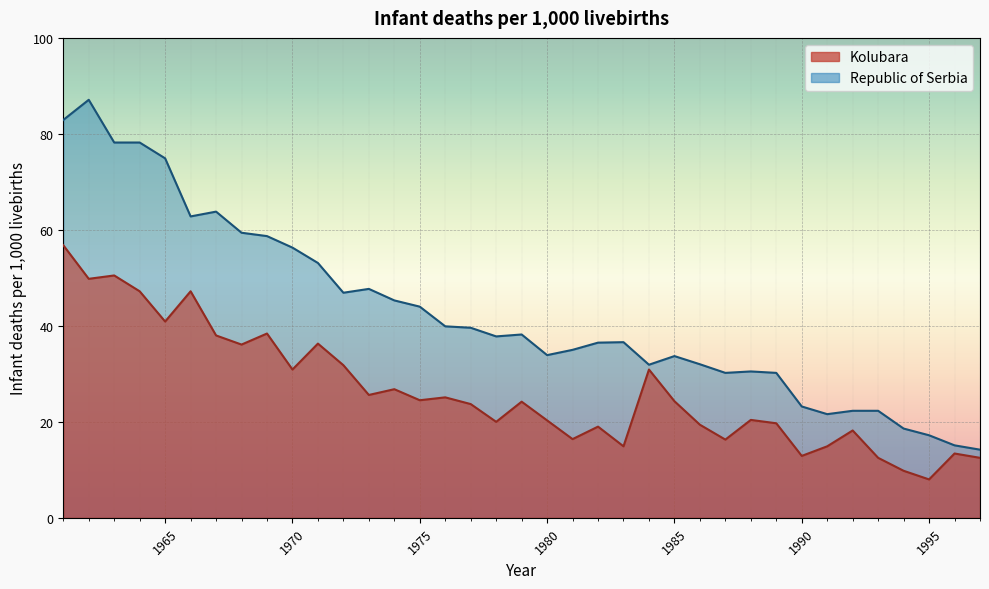

Reading left to right, extract all data points from this chart.

Kolubara: 56.8	49.8	50.5	47.2	40.9	47.2	38.0	36.1	38.4	30.9	36.3	31.8	25.6	26.8	24.5	25.1	23.7	20.0	24.2	20.3	16.4	19.0	14.9	30.9	24.3	19.4	16.3	20.4	19.7	12.9	14.9	18.2	12.5	9.8	8.0	13.4	12.5
Republic of Serbia: 82.9	87.1	78.2	78.2	74.9	62.8	63.8	59.4	58.7	56.3	53.1	46.9	47.7	45.3	44.0	39.9	39.6	37.8	38.2	33.9	35.0	36.5	36.6	31.9	33.7	32.0	30.2	30.5	30.2	23.2	21.6	22.3	22.3	18.6	17.2	15.1	14.2